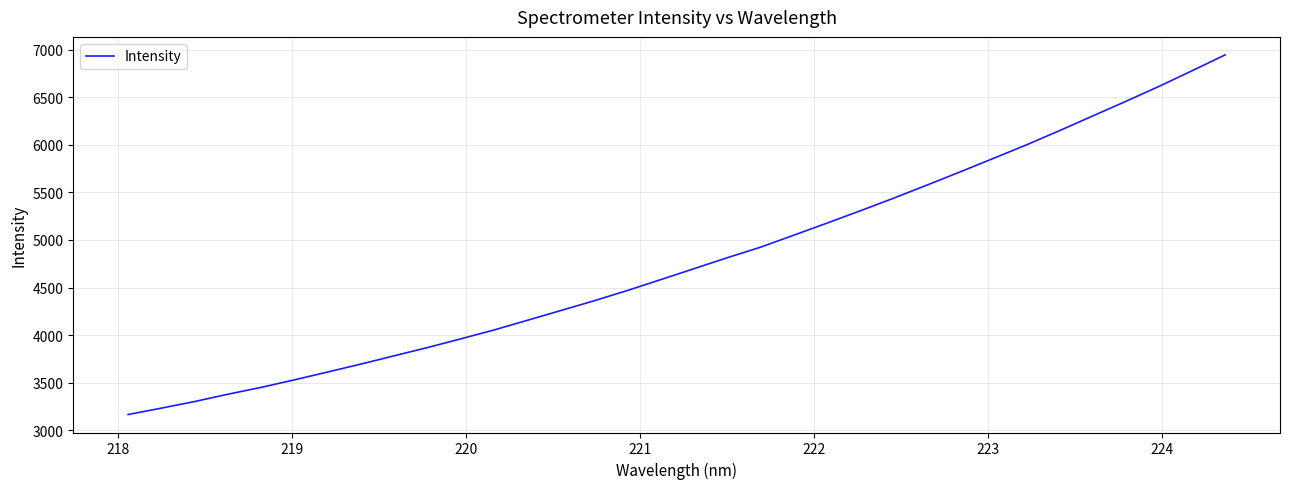

What is the maximum value shown in the chart?

6944.3